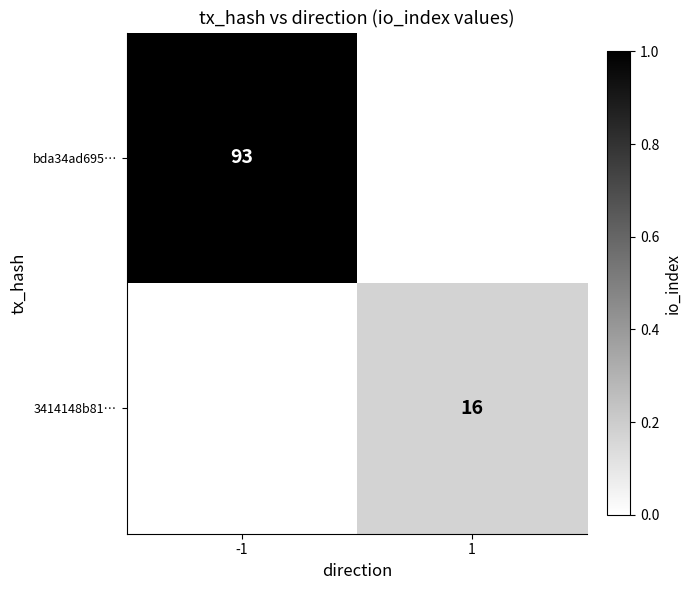

True or false: 3414148b81… has a value of 16 at 1.

True